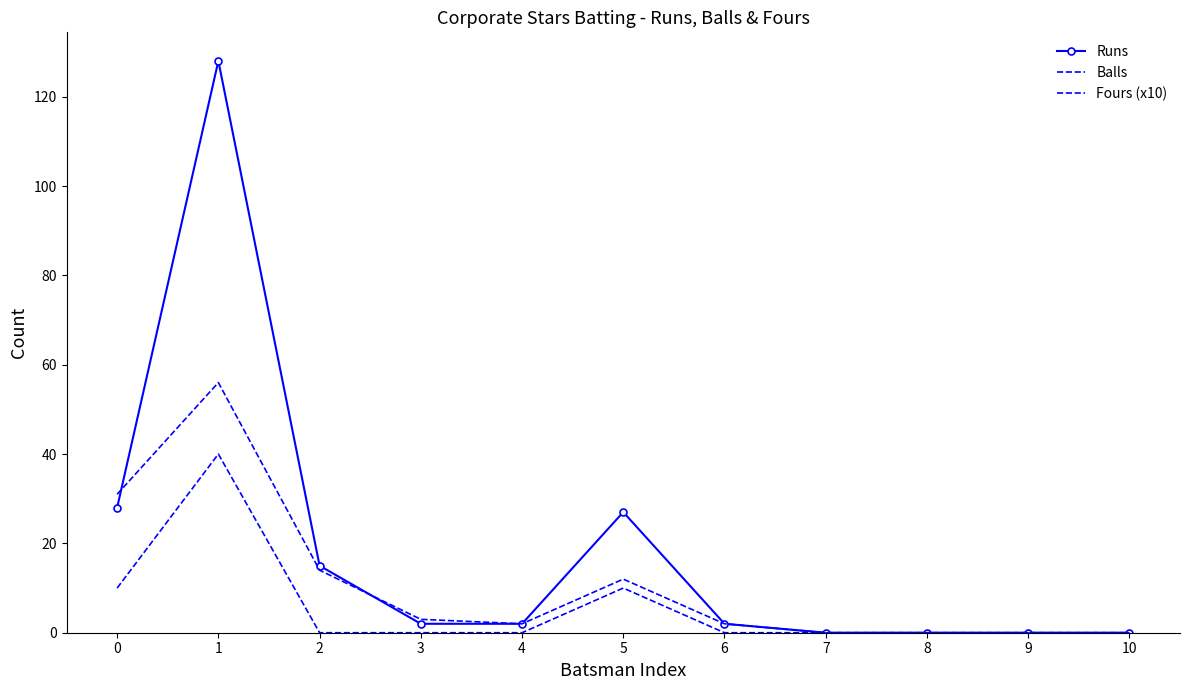

True or false: Runs has more than 0 points higher than both neighbors.

True